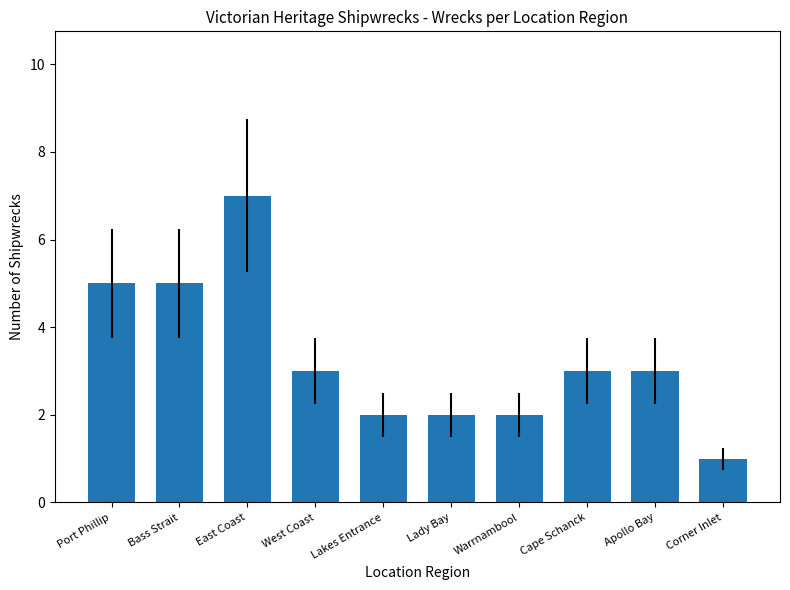

What position from the left is Corner Inlet?

10